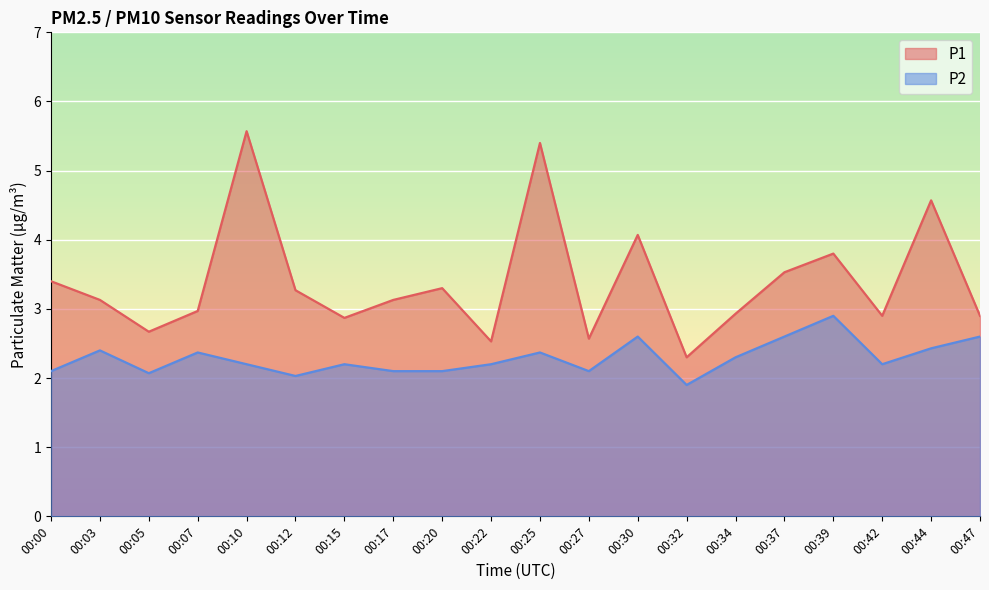

What is the value of the P1 point at the 1st from the left?

3.4